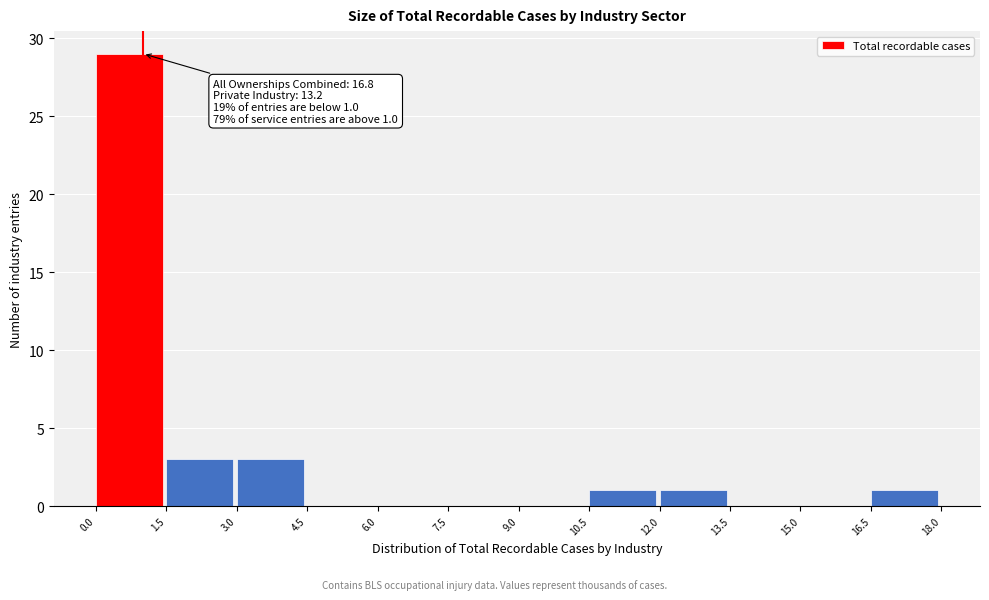

Which range on the x-axis has the tallest bar?

0.0 to 1.5